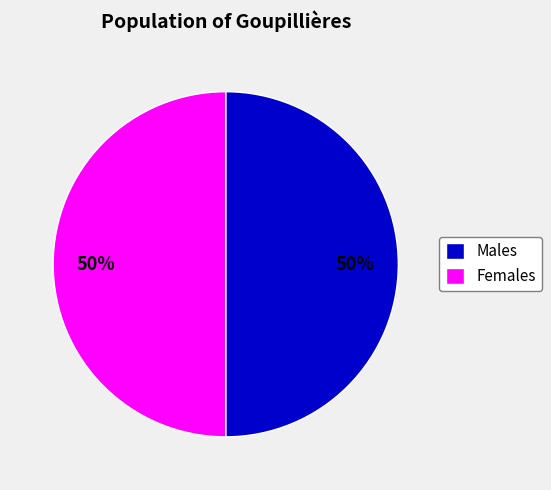

What is the ratio of the value at Females to the value at Males?

1.0